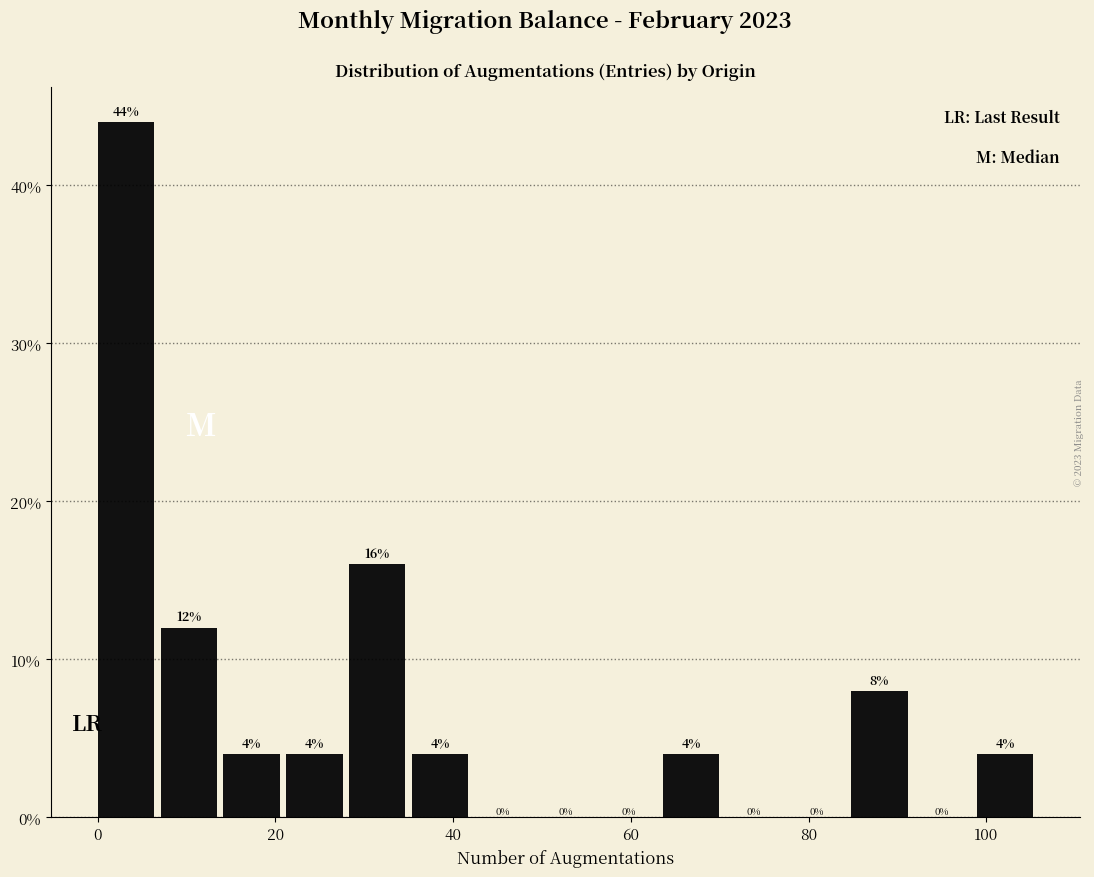

Around what value on the x-axis is the tallest bar? Give the approximate position of its centre, as read against the axis.

4